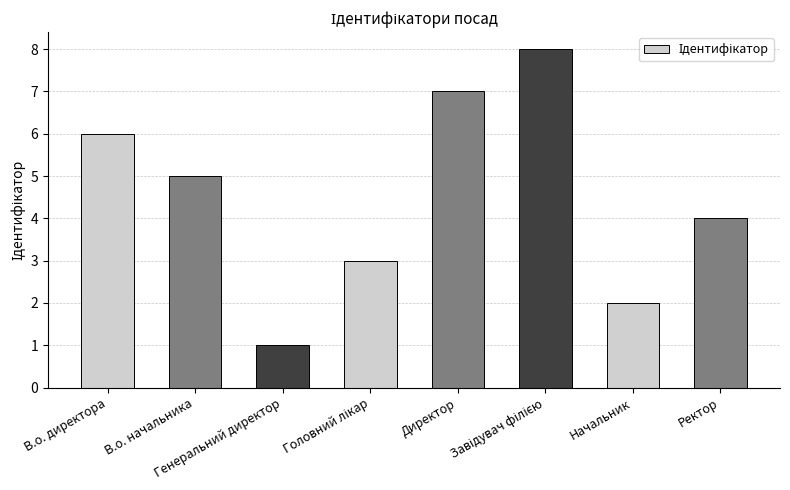

What is the change in value from Генеральний директор to Директор?

+6